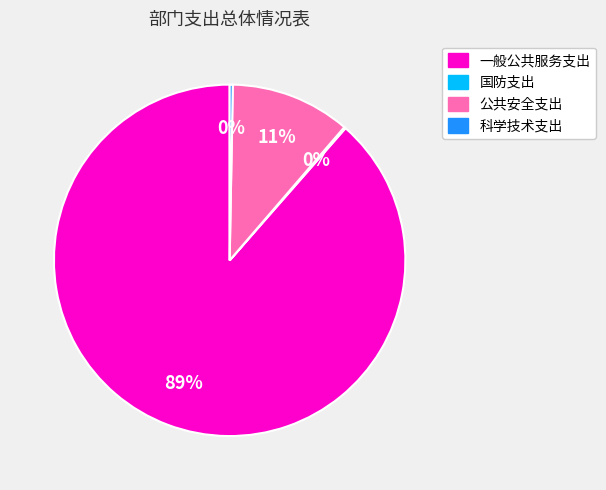

What is the largest slice in the pie chart?

一般公共服务支出